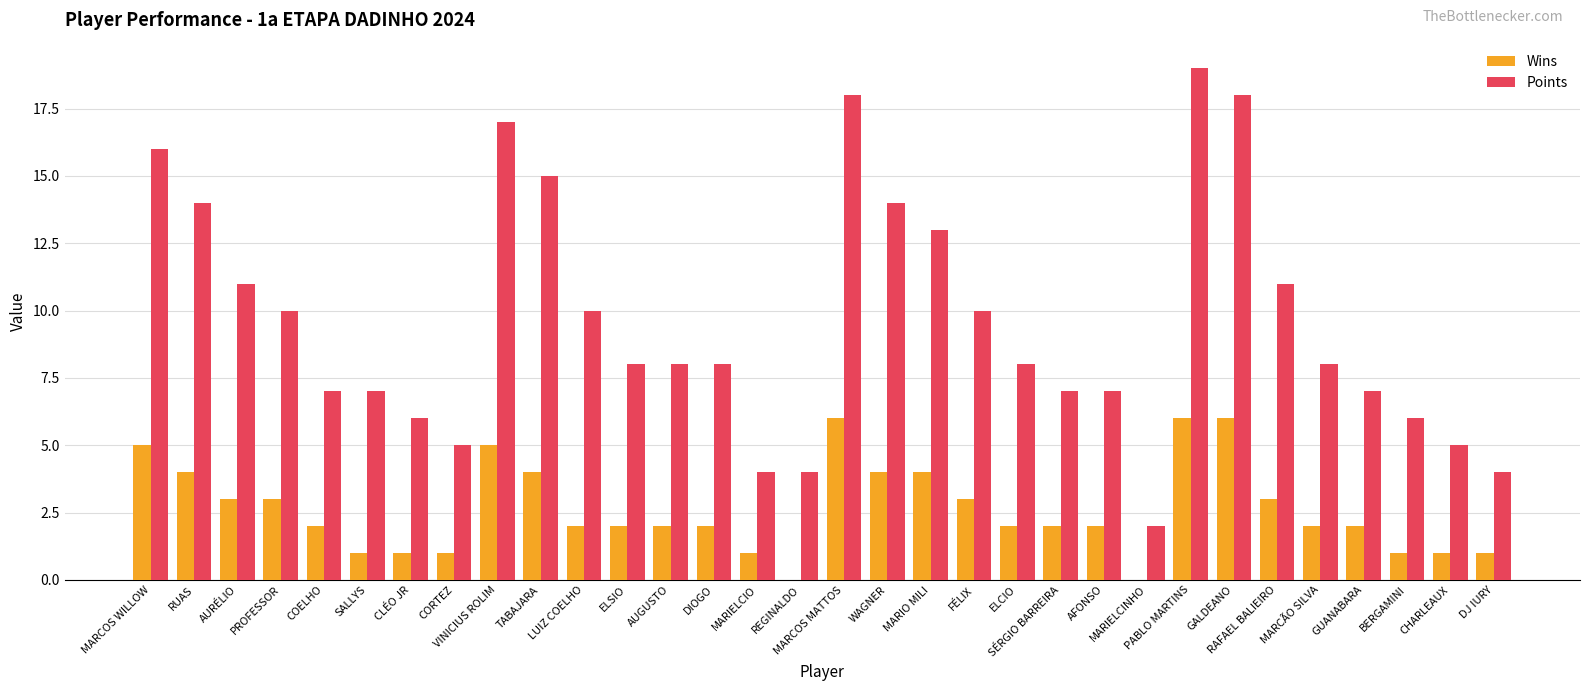

True or false: Points has a value of 14 at WAGNER.

True